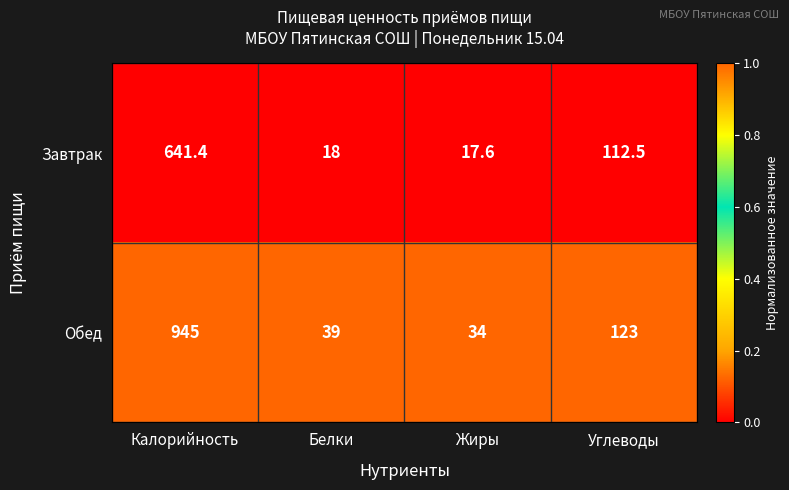

List the series in order of their overall mean, lowest first.

Завтрак, Обед